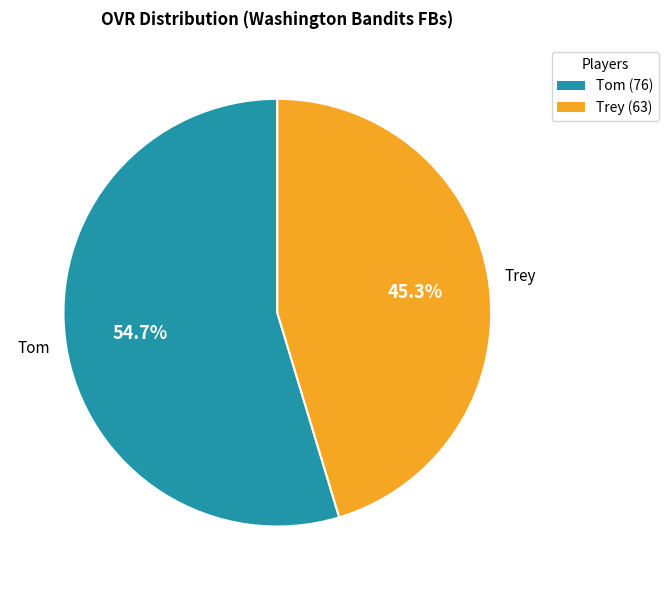

What percentage is the Tom slice, to the nearest percent?

55%